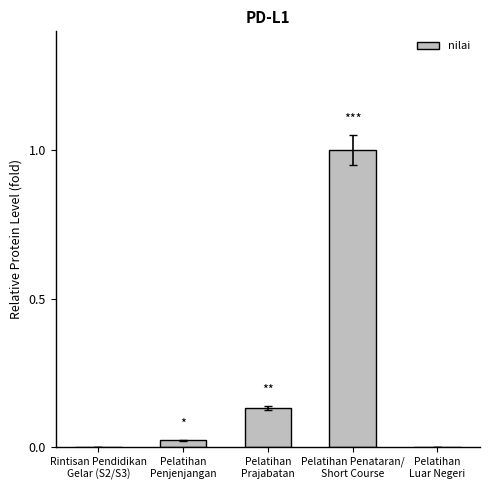

What is the sum of all values?

1.2